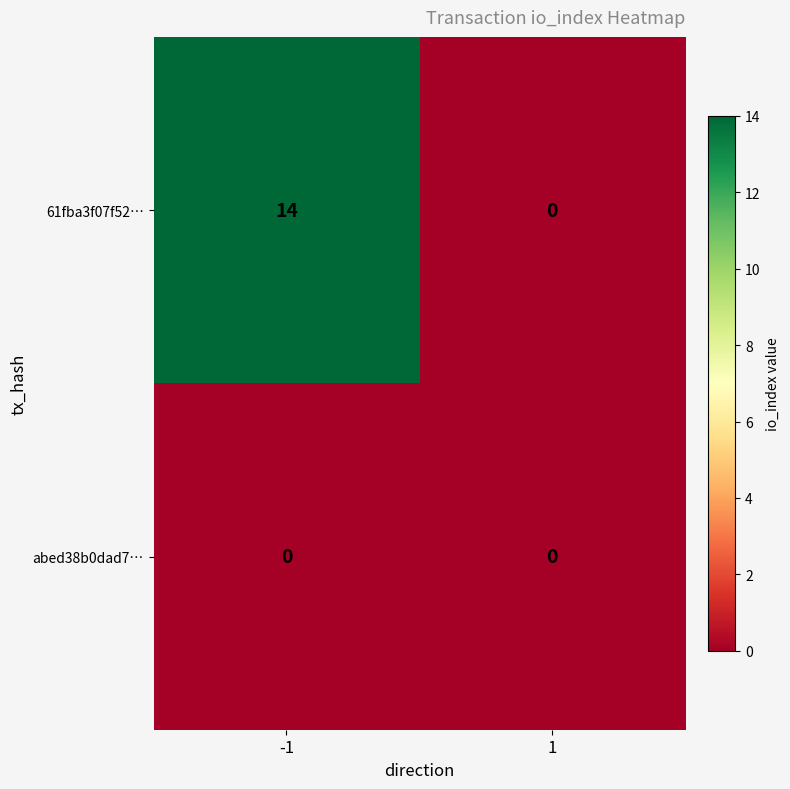

Which series has the largest range (max minus min)?

61fba3f07f52…